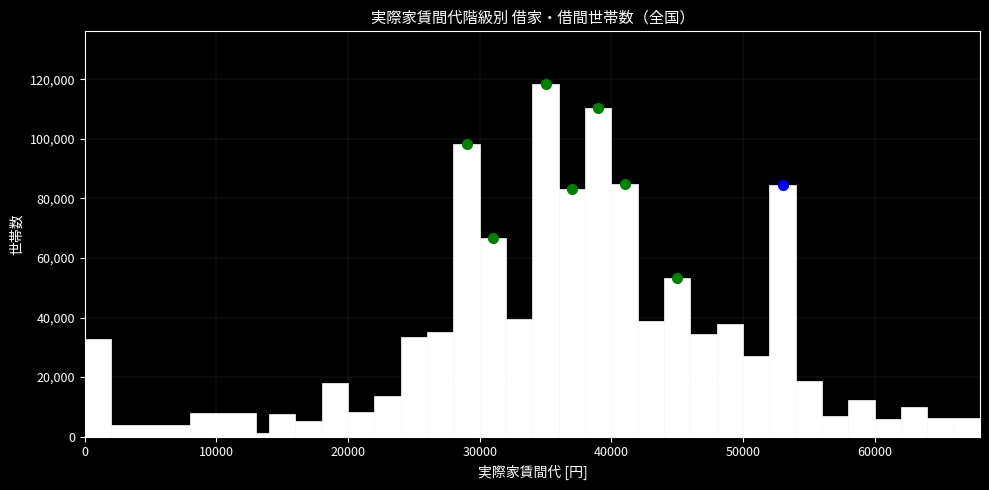

Around what value on the x-axis is the tallest bar? Give the approximate position of its centre, as read against the axis.

35000